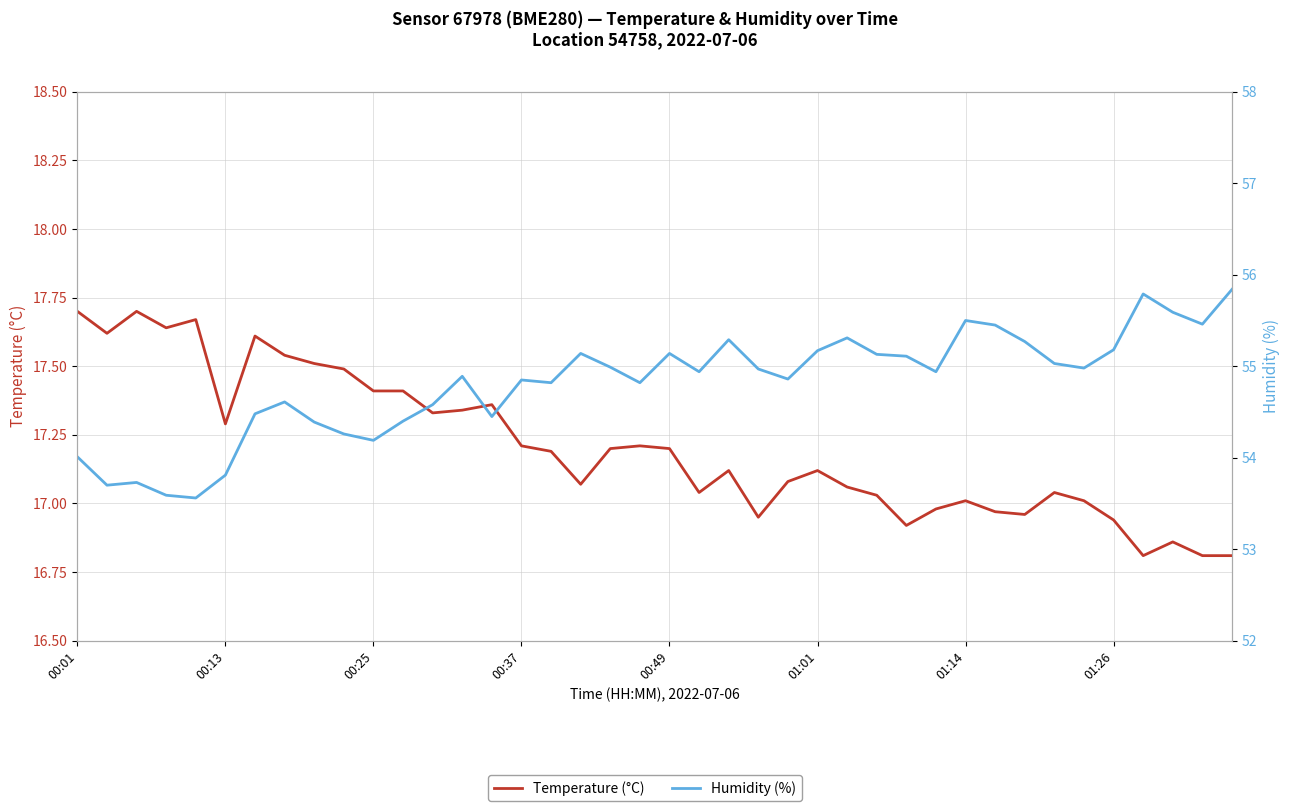

List the series in order of their overall mean, lowest first.

Temperature (°C), Humidity (%)